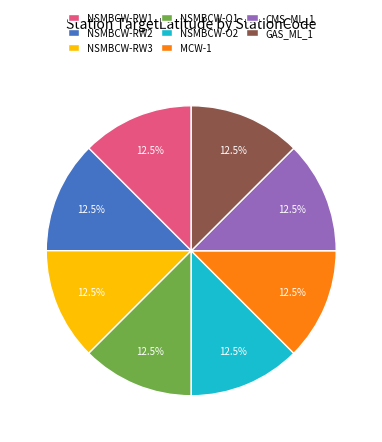

Combined, do NSMBCW-RW1 and NSMBCW-O1 account for over 50%?

No